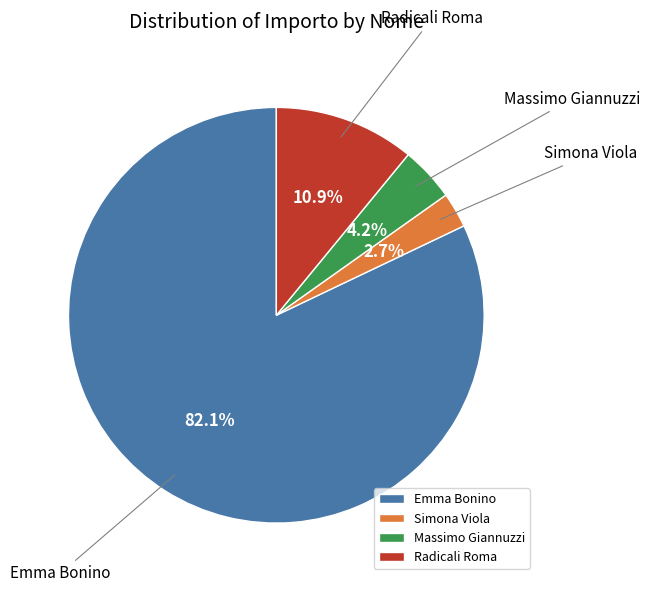

Which has a higher value, Radicali Roma or Massimo Giannuzzi?

Radicali Roma